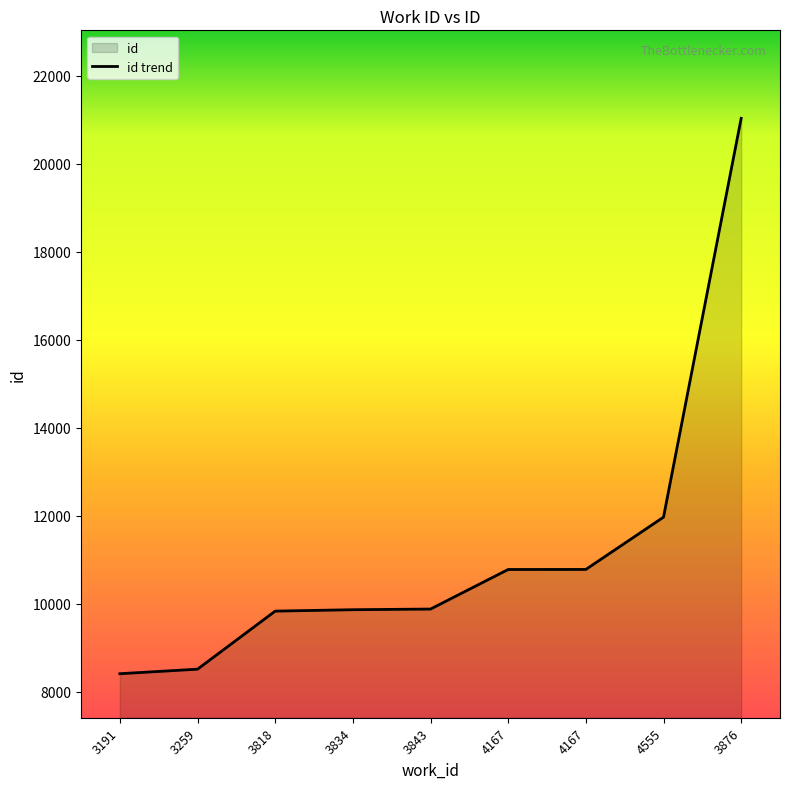

What is the difference between the values at 4167 and 4167?

1